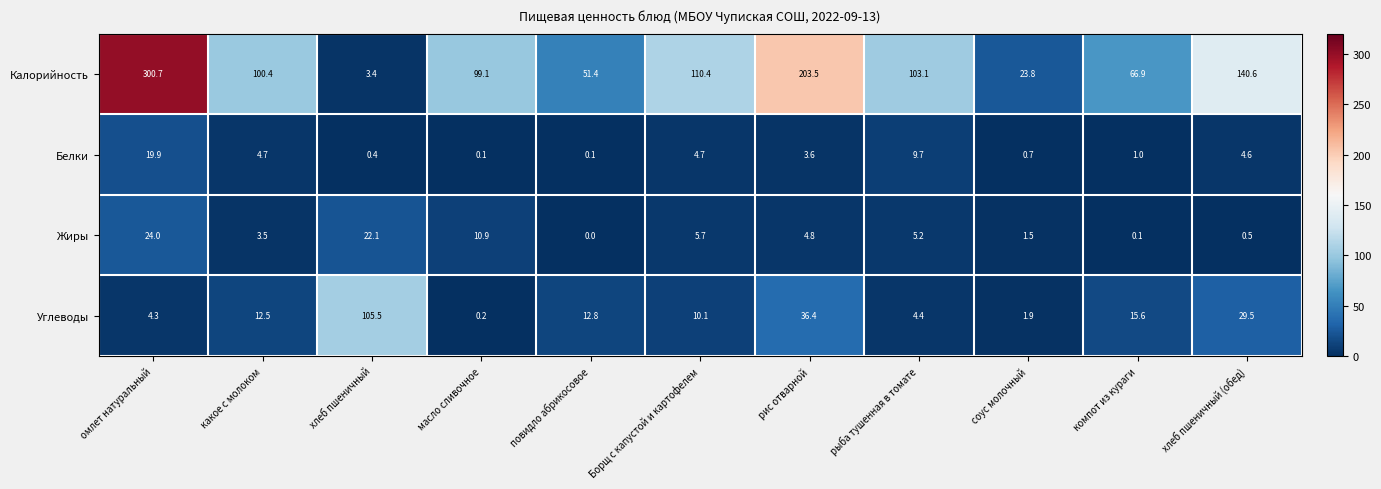

Which series has the widest spread of values?

Калорийность